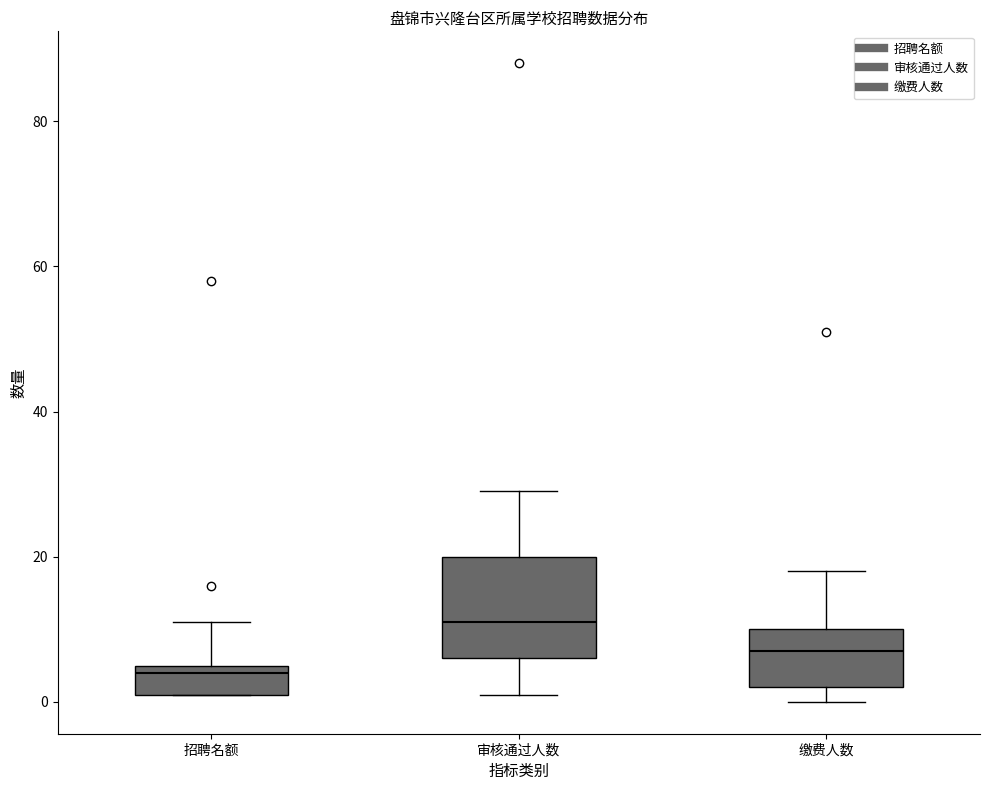

Which box's median line is the lowest?

招聘名额